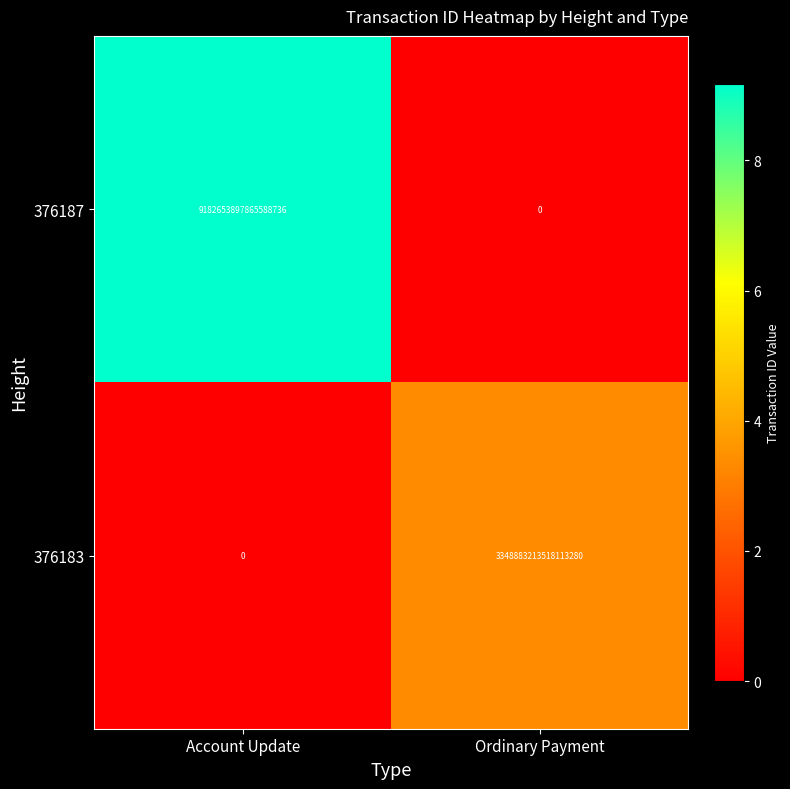

Between Account Update and Ordinary Payment, which series saw the biggest shift?

376187